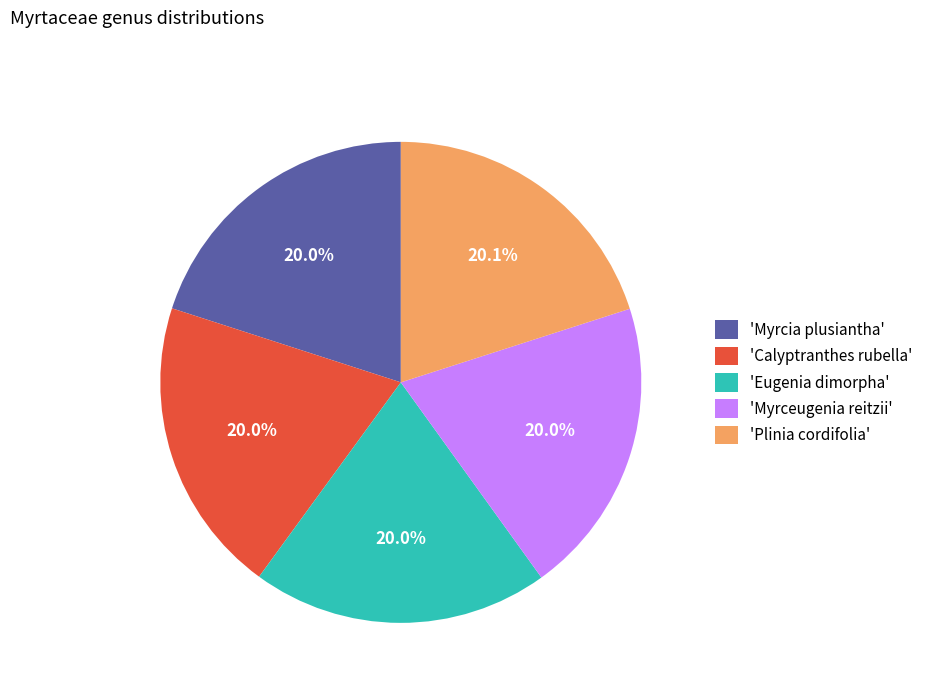

Do 'Myrceugenia reitzii' and 'Calyptranthes rubella' together represent more than half of the pie?

No